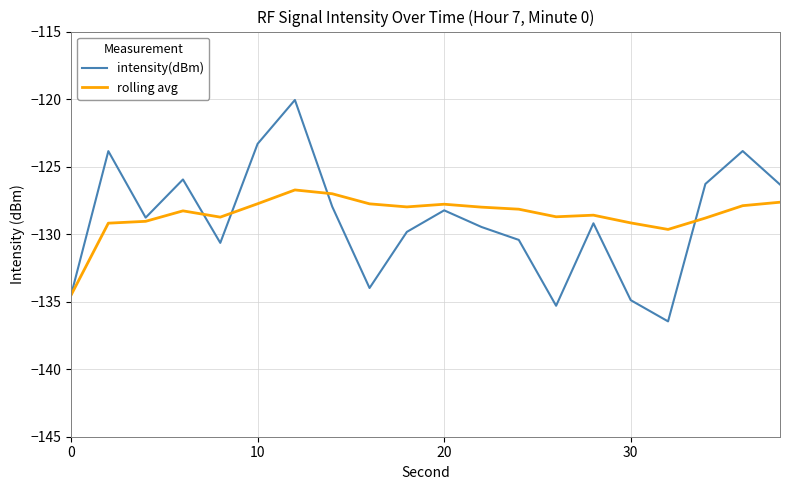

Which series has the largest range (max minus min)?

intensity(dBm)